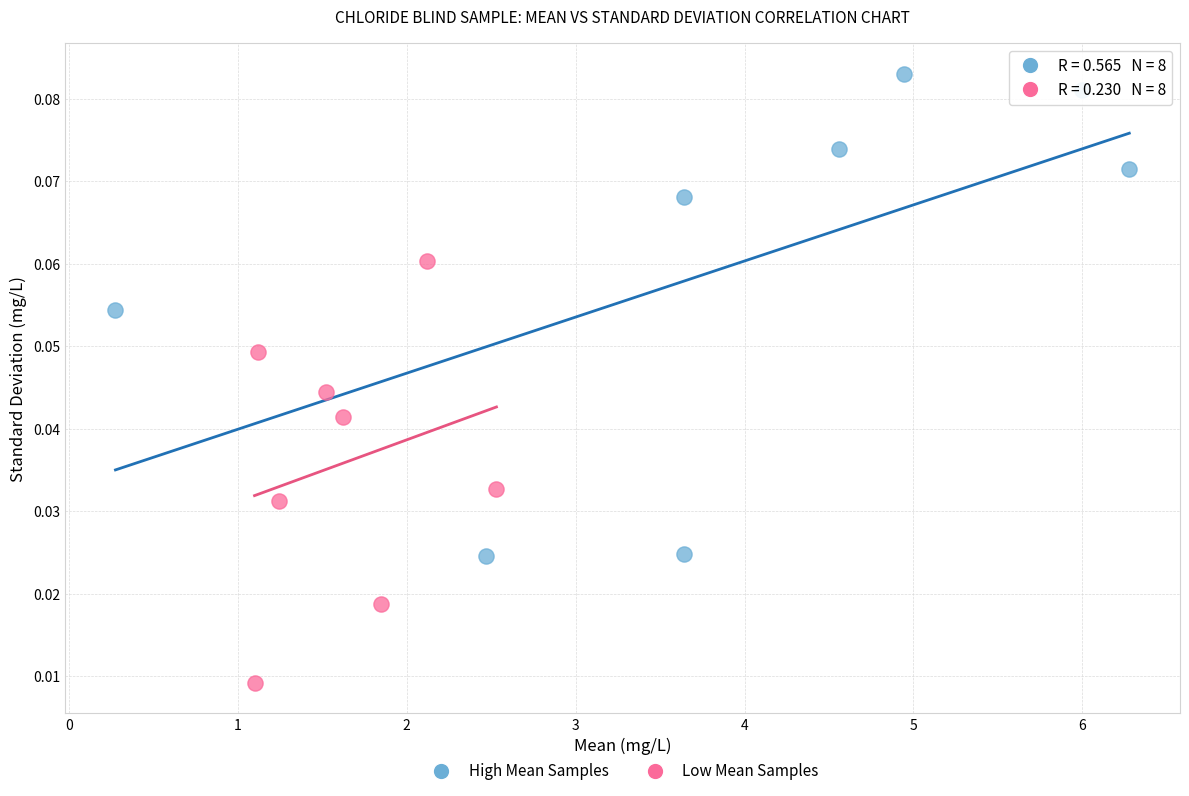

Which series contains the lowest Y value?

Low Mean Samples